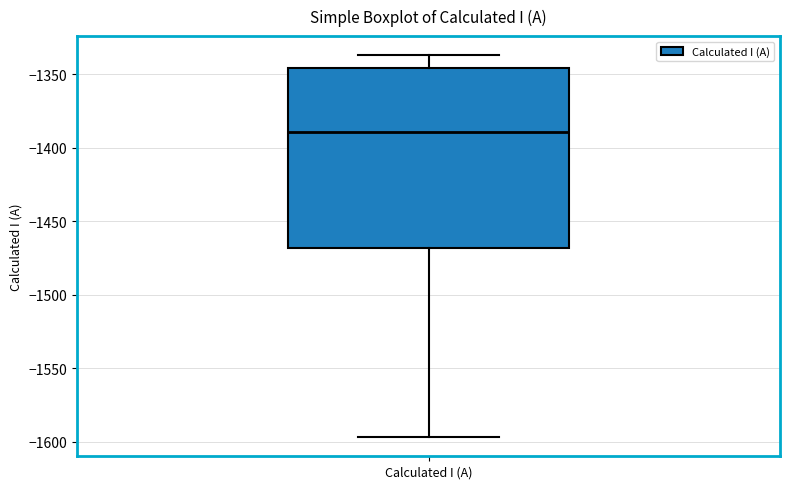

Read this box plot against the y-axis: the position of the median line, the range covered by the box, and the ends of both whiskers. The values are not printed on the chart, so give them approximately, as read against the axis.

median -1390, box -1470 to -1345, whiskers -1595 to -1335